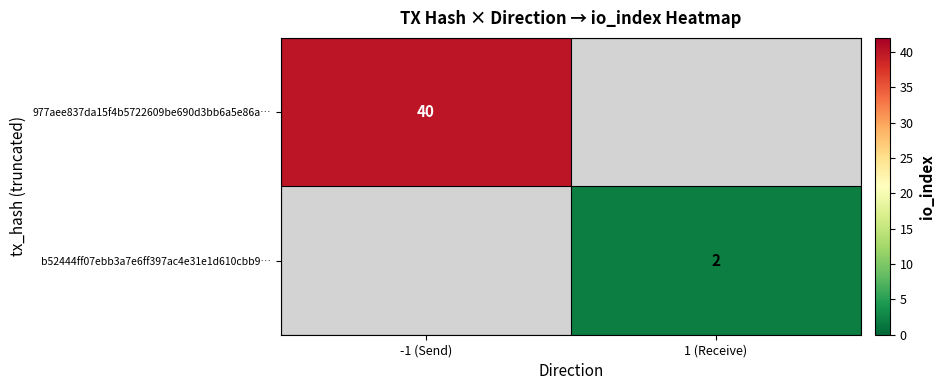

True or false: 977aee837da15f4b5722609be690d3bb6a5e86a… has a value of 61 at -1 (Send).

False